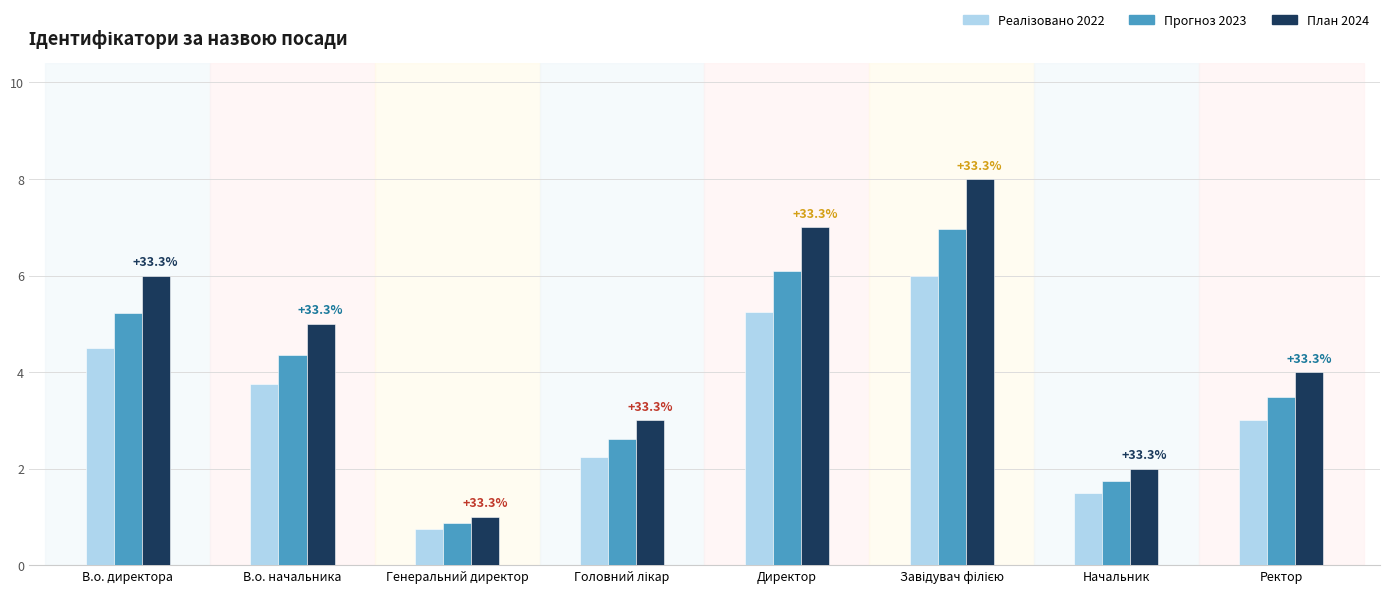

What is the spread (max minus min) of values at Начальник?

0.5